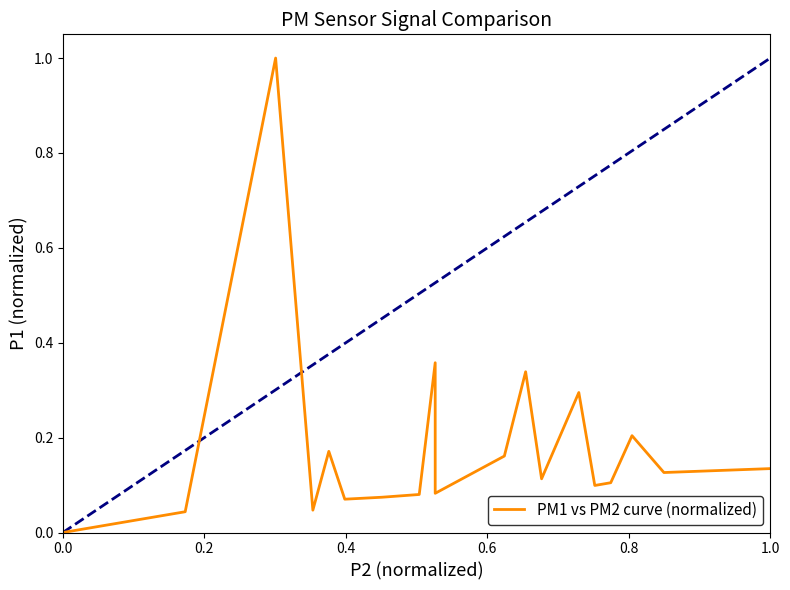

What is the value of the 9th point from the left?

0.1